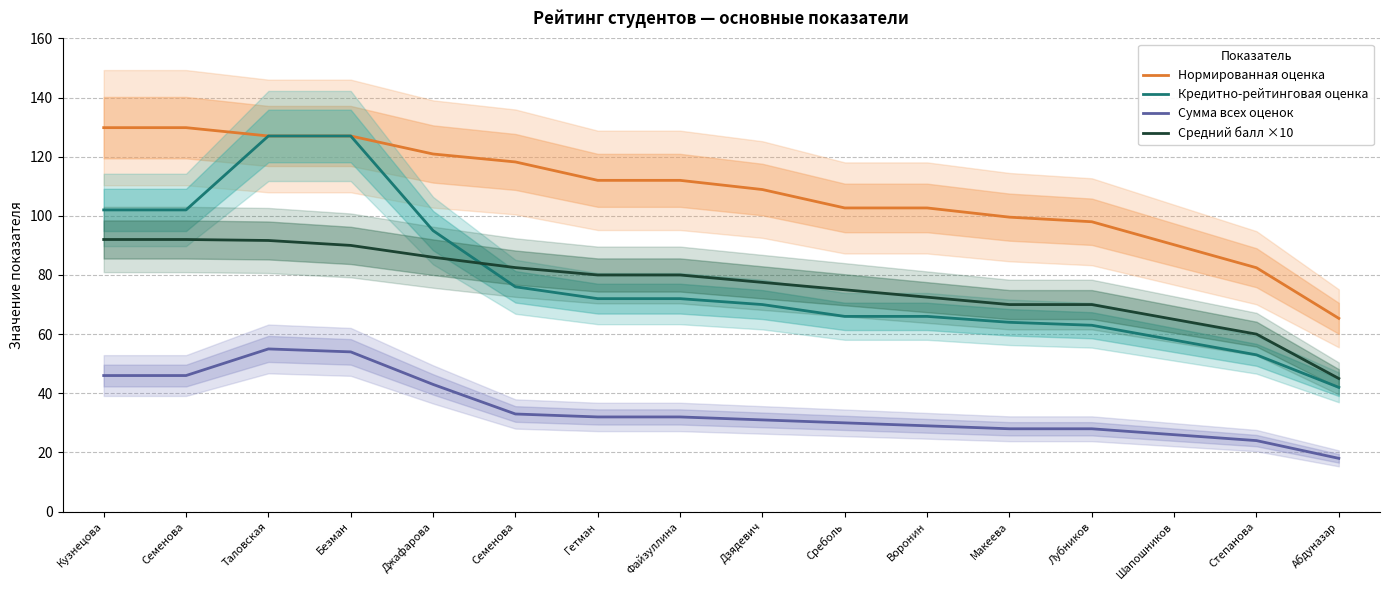

Is the value of Кредитно-рейтинговая оценка at Гетман greater than the value of Нормированная оценка at Гетман?

No